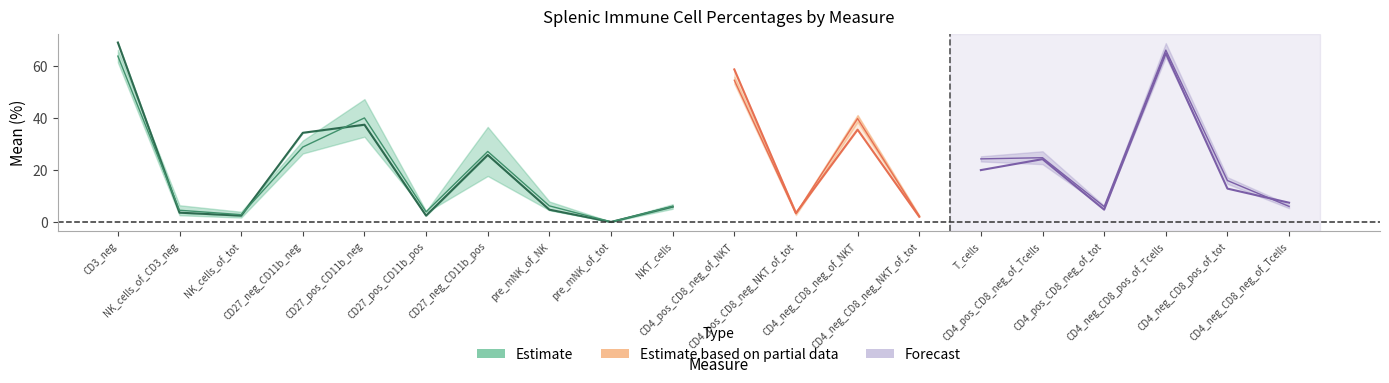

At how many categories does at least one series exceed 53?

3